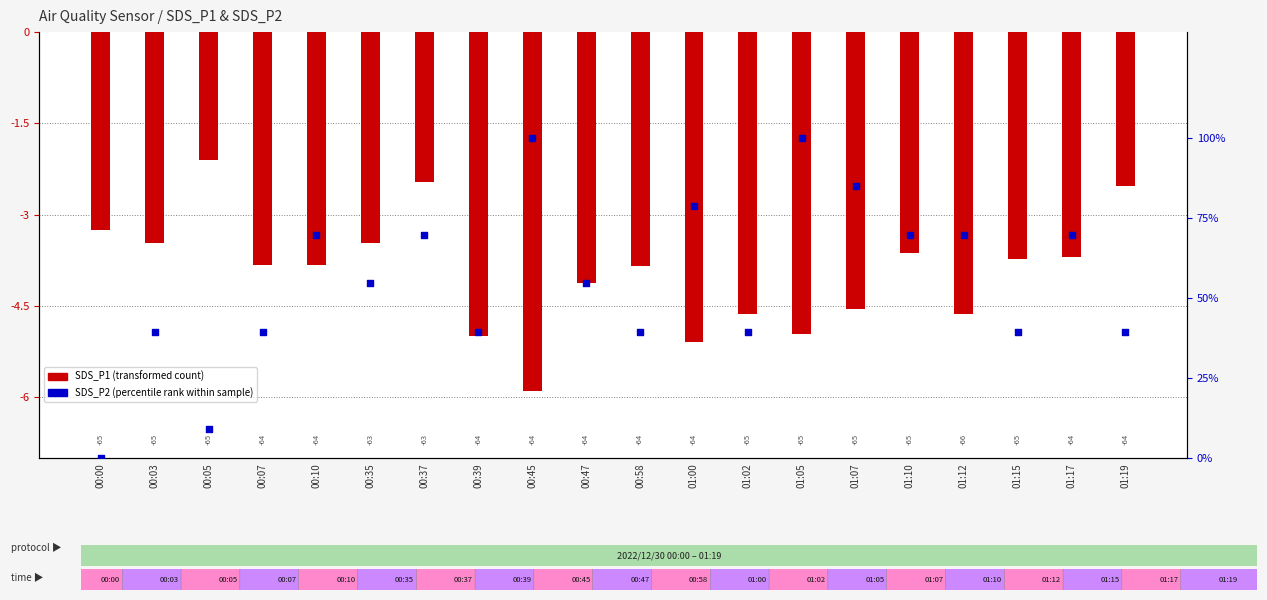

Which series contains the highest Y value?

SDS_P2 (percentile rank)